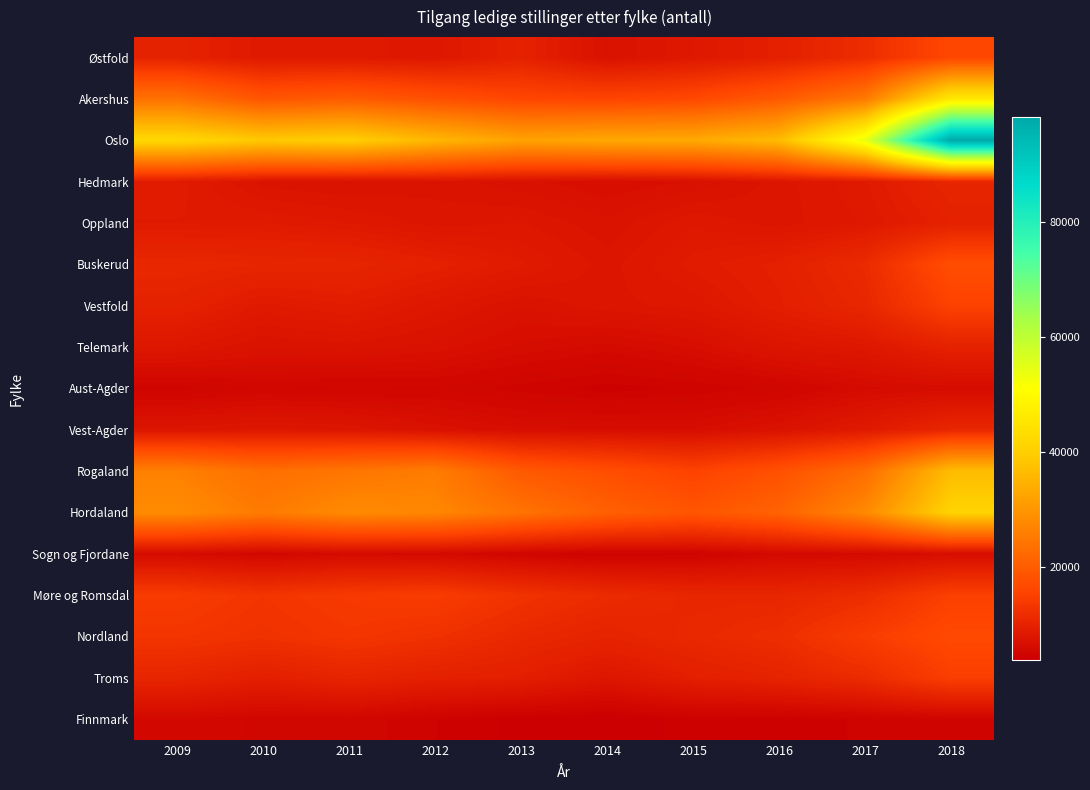

How many data points does each series have?

10